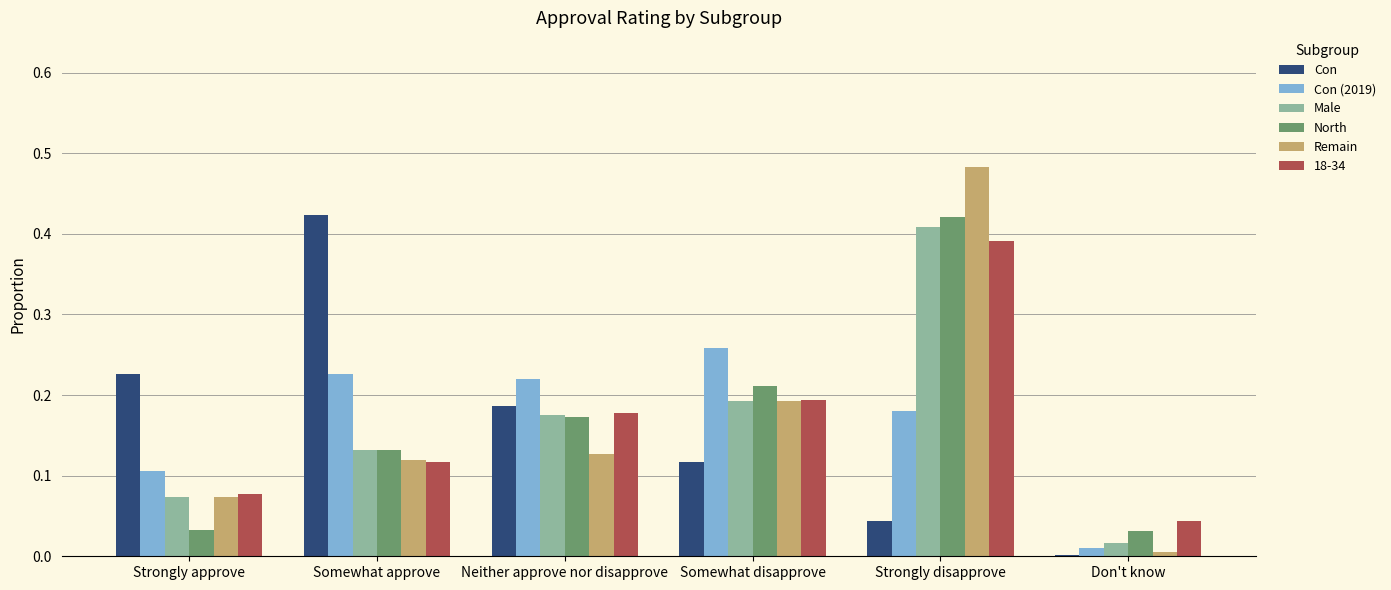

Is the value of Con (2019) at Neither approve nor disapprove greater than the value of 18-34 at Neither approve nor disapprove?

Yes